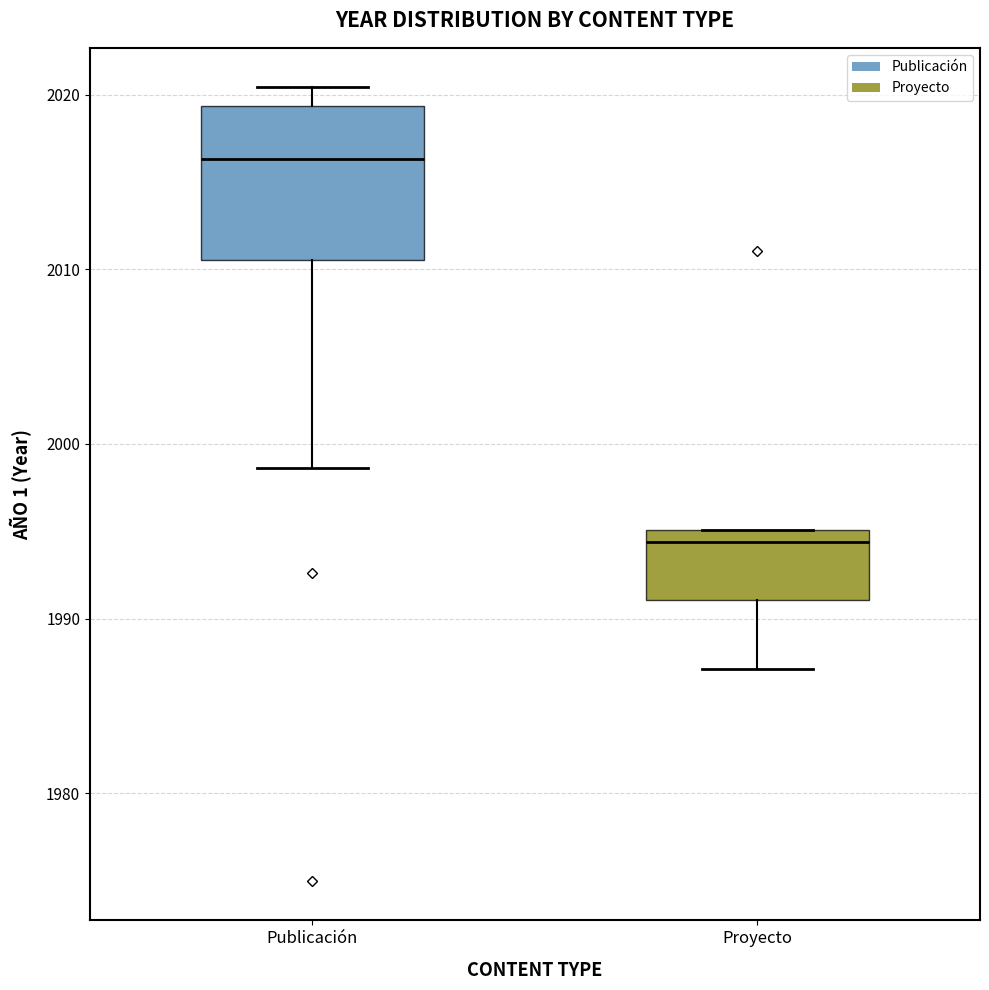

Comparing the boxes themselves (not the whiskers), which one is the tallest?

Publicación